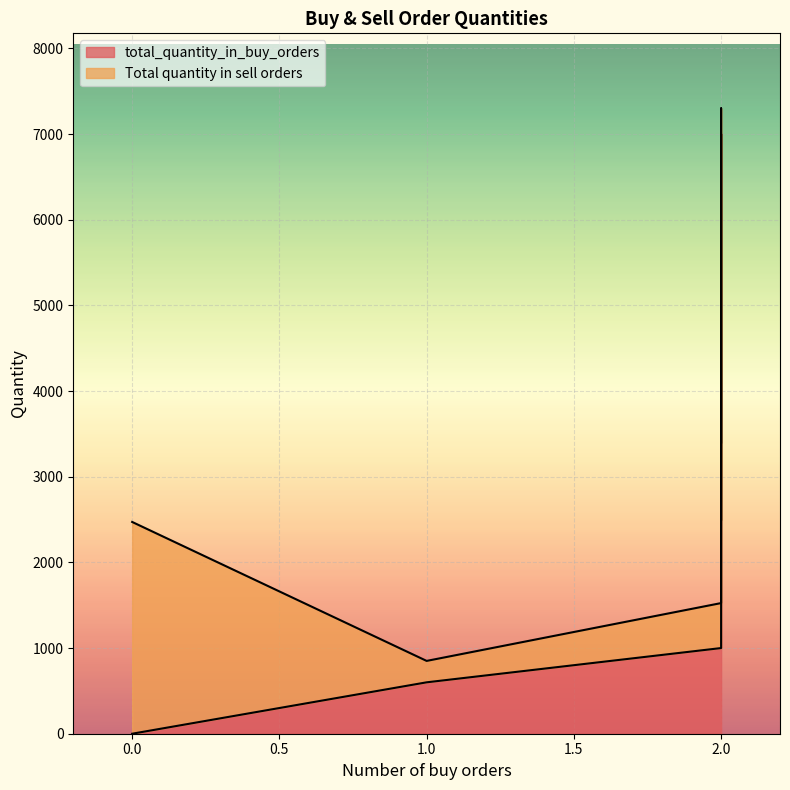

Rank the categories by value from lowest to highest.

0, 1, 2, 2, 2